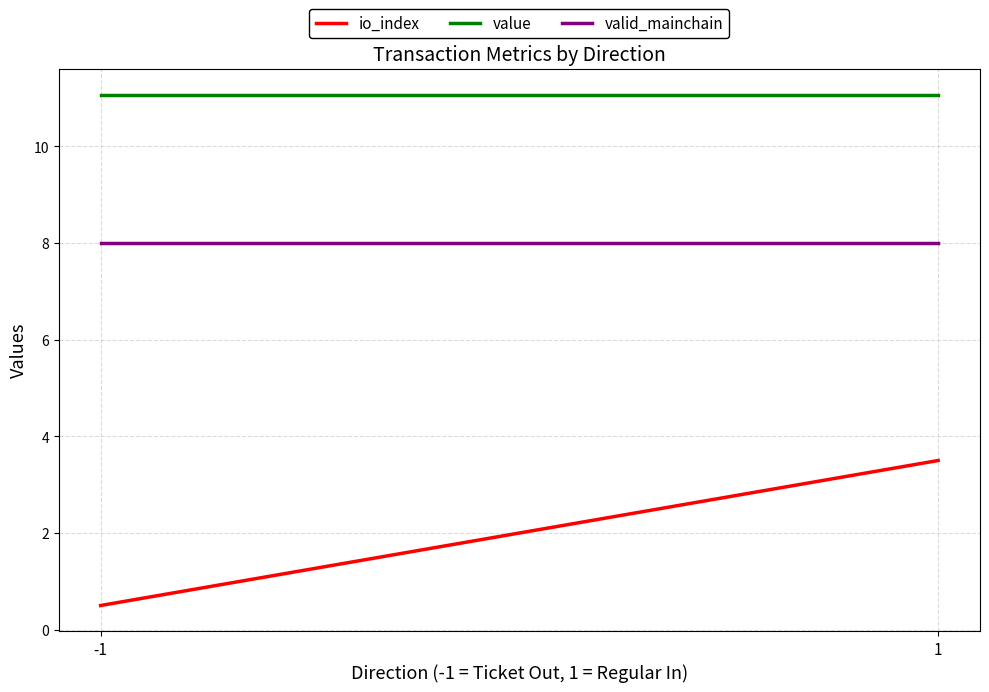

Rank the categories by io_index value from lowest to highest.

-1, 1